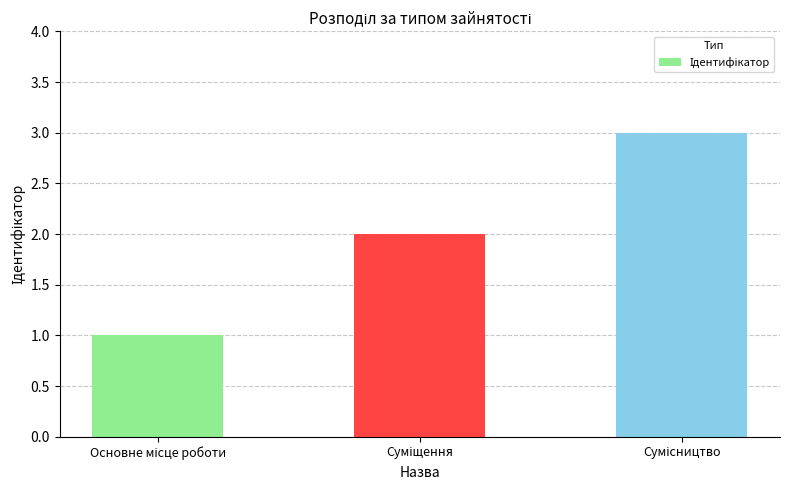

What is the maximum value shown in the chart?

3